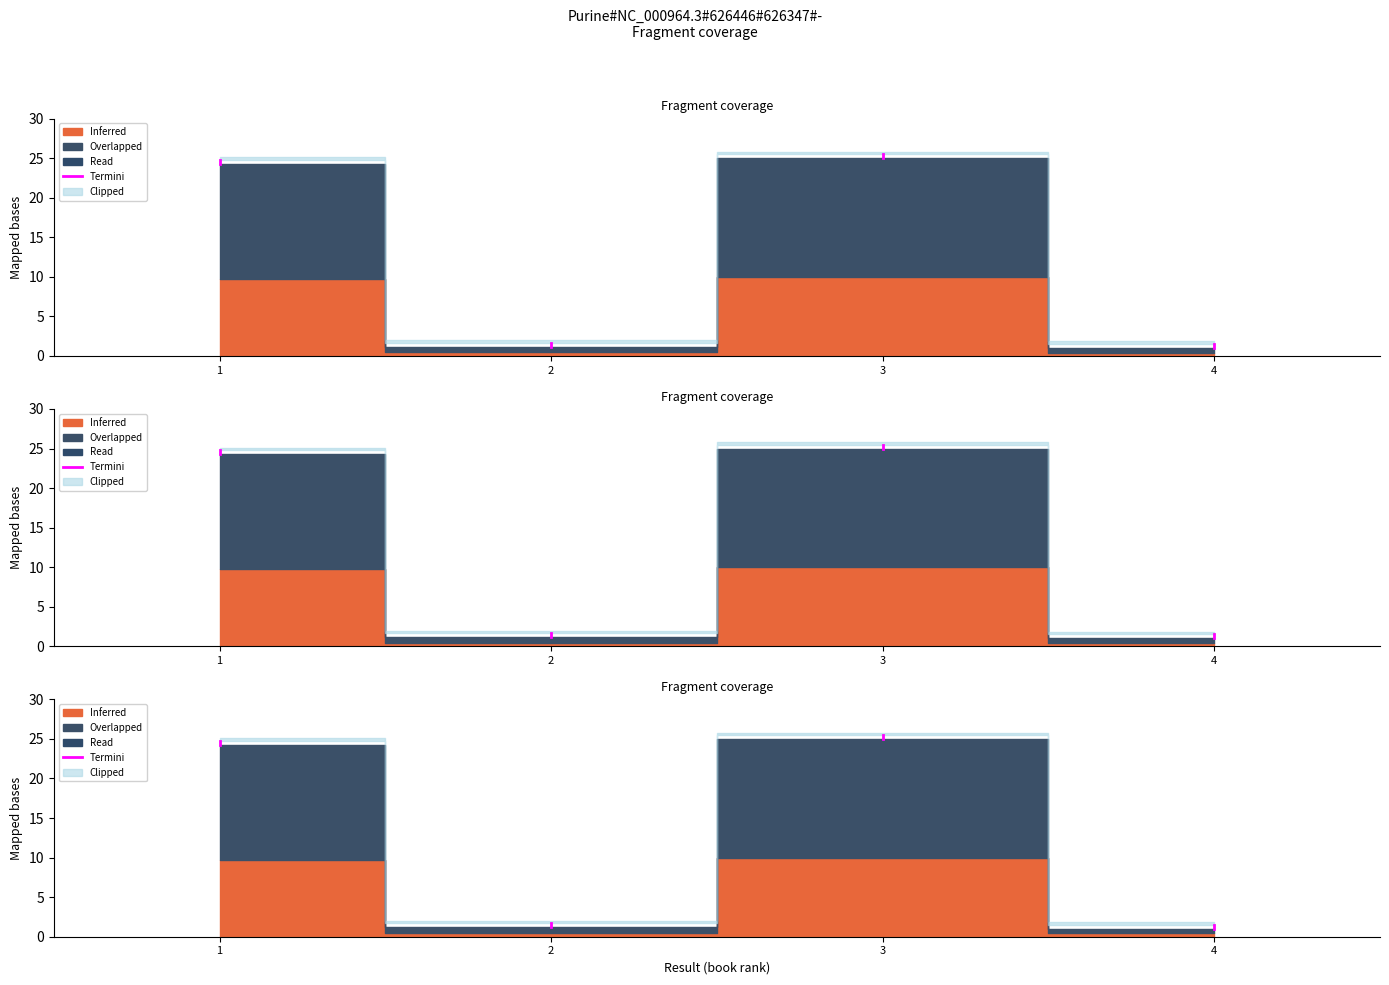

True or false: the data shows 5.8 at 1.

False